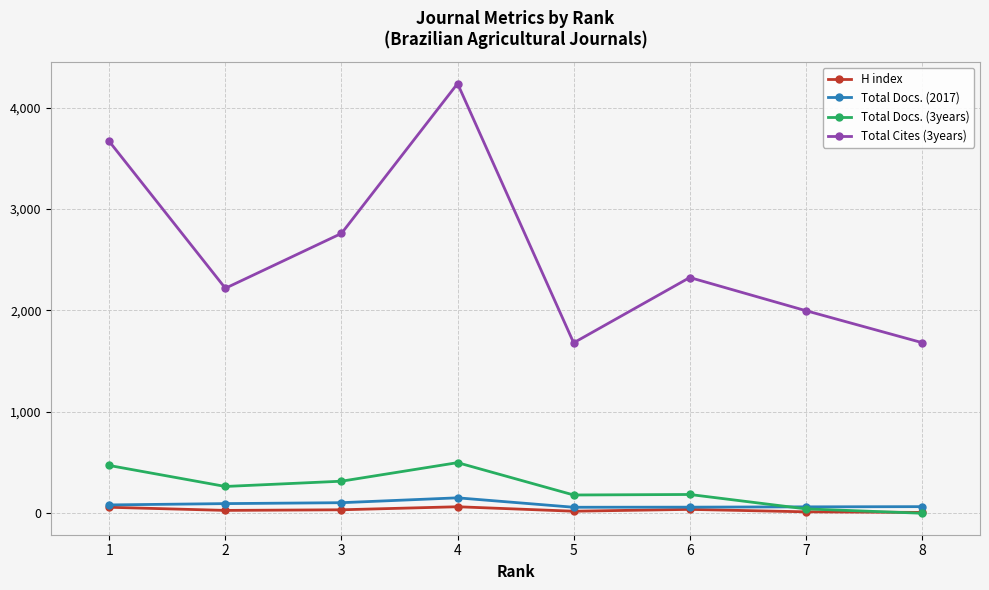

How many data points in Total Cites (3years) are less than 2325?

4